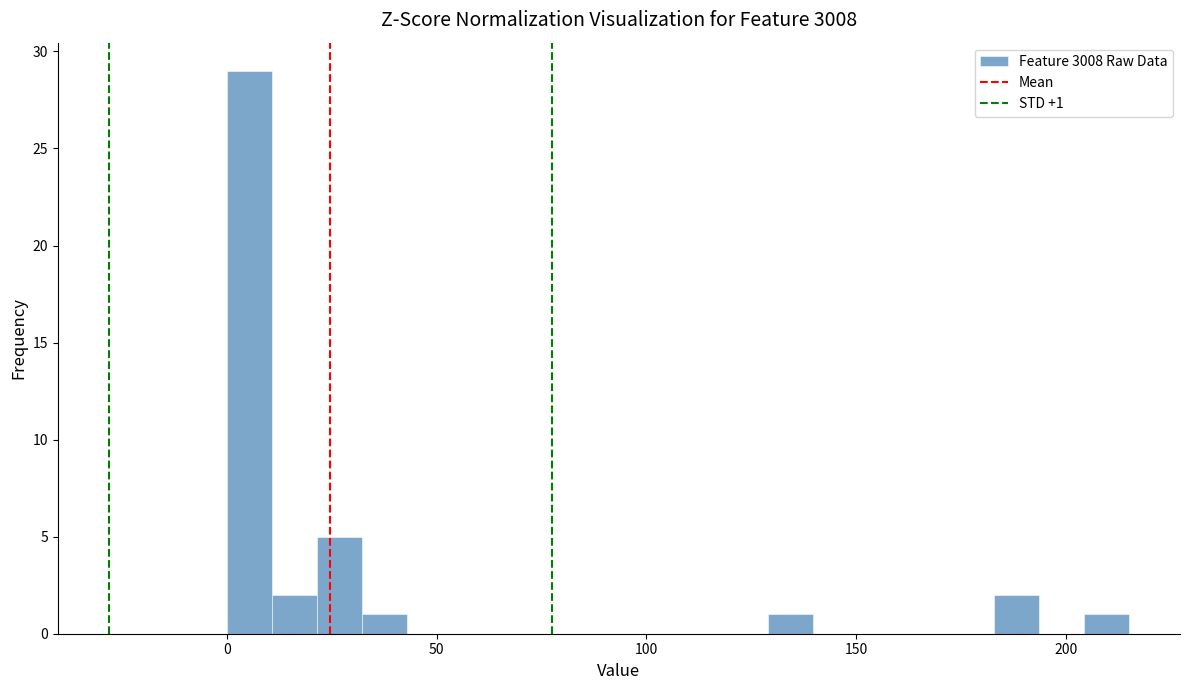

Read against the x-axis, roughly where is the centre of the tallest bar?

5